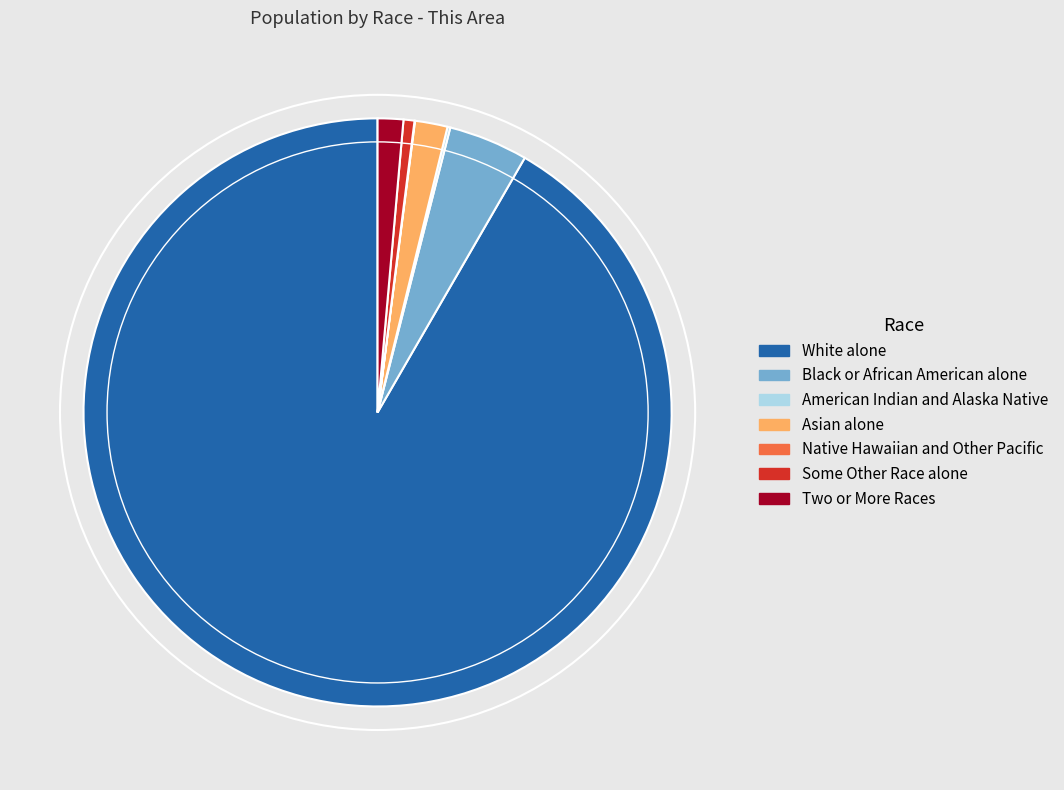

Is it true that Some Other Race alone is 11% of the pie?

False